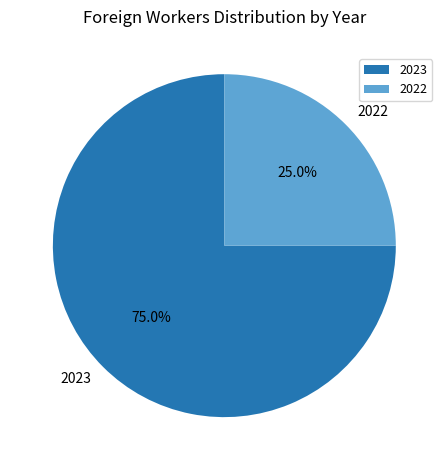

Count the number of slices in the pie.

2